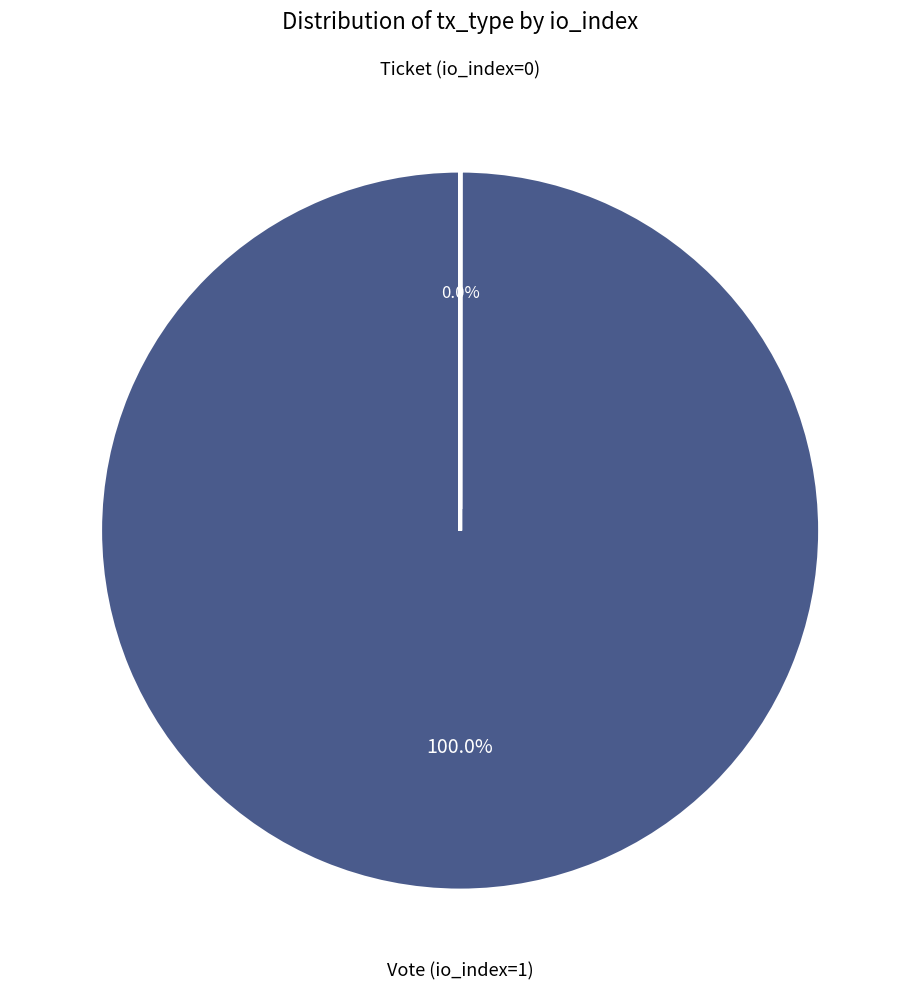

Does any single category account for the majority?

Yes